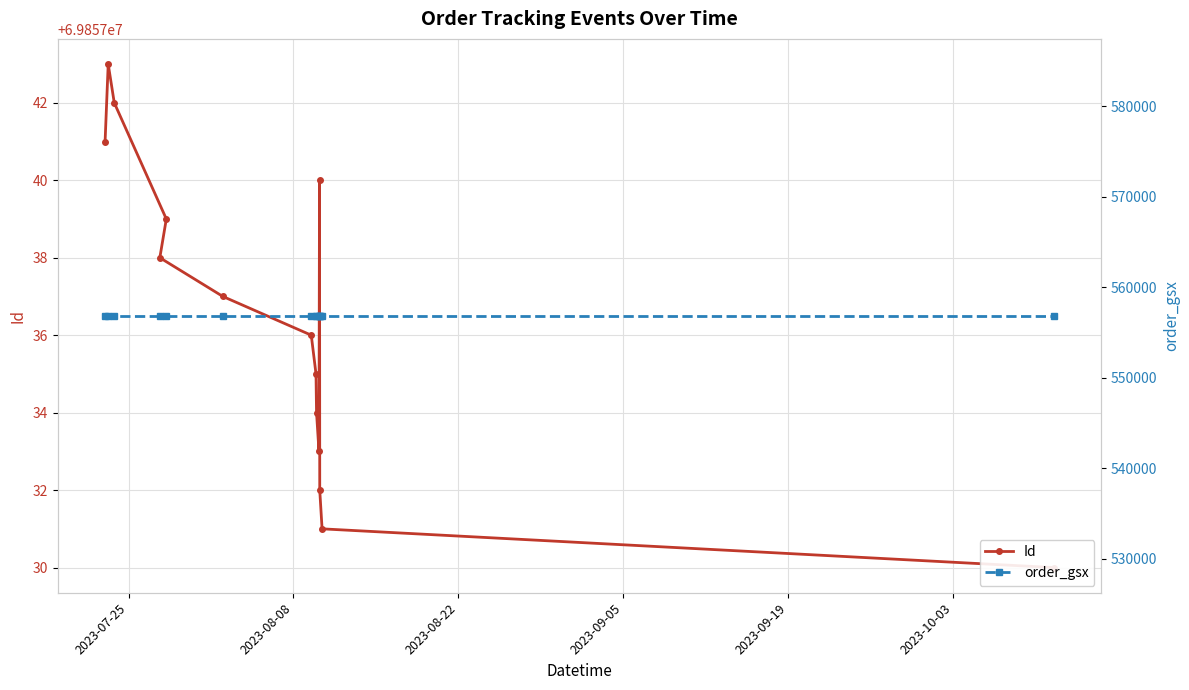

True or false: Id and order_gsx intersect in this chart.

False